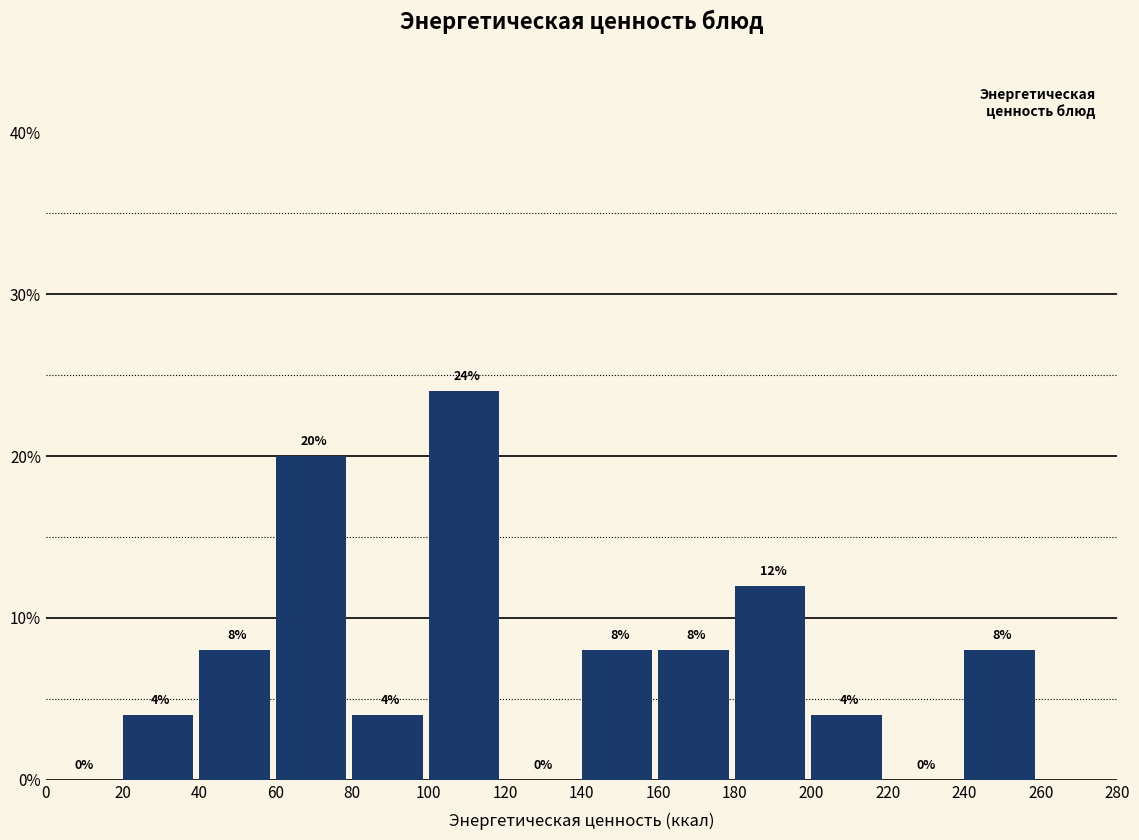

Reading left to right, transcribe this chart: for each bar, give the range it covers on the x-axis and its height.

0 to 20: 0
20 to 40: 4
40 to 60: 8
60 to 80: 20
80 to 100: 4
100 to 120: 24
120 to 140: 0
140 to 160: 8
160 to 180: 8
180 to 200: 12
200 to 220: 4
220 to 240: 0
240 to 260: 8